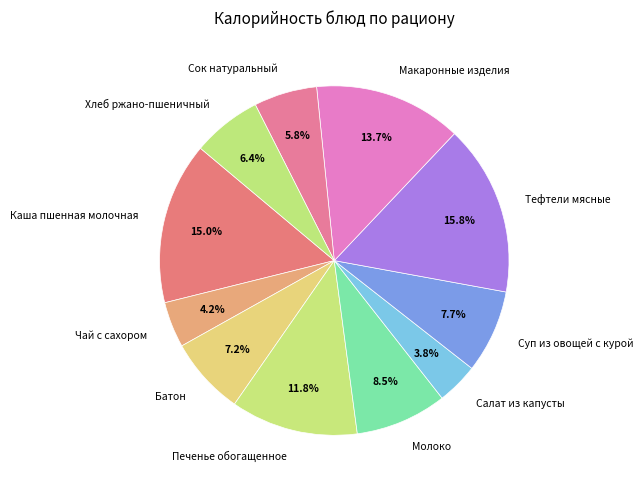

The Макаронные изделия slice represents 14% of the pie. True or false?

True